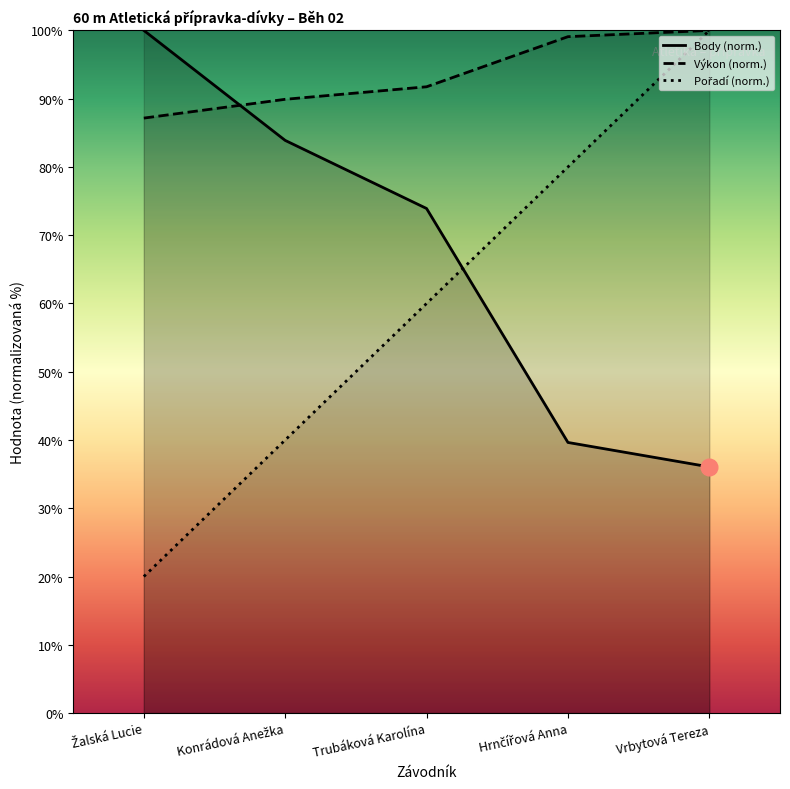

How many Pořadí values are between 40 and 80?

3